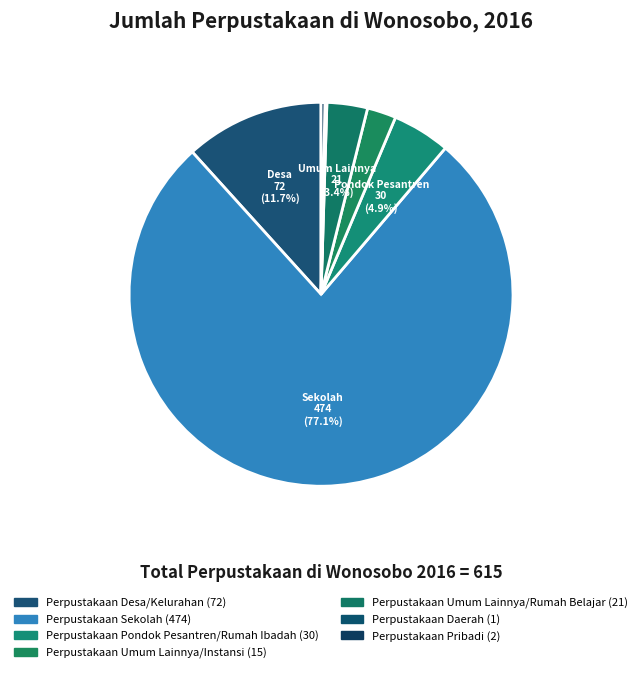

What percentage is the Perpustakaan Umum Lainnya/Rumah Belajar slice, to the nearest percent?

3%